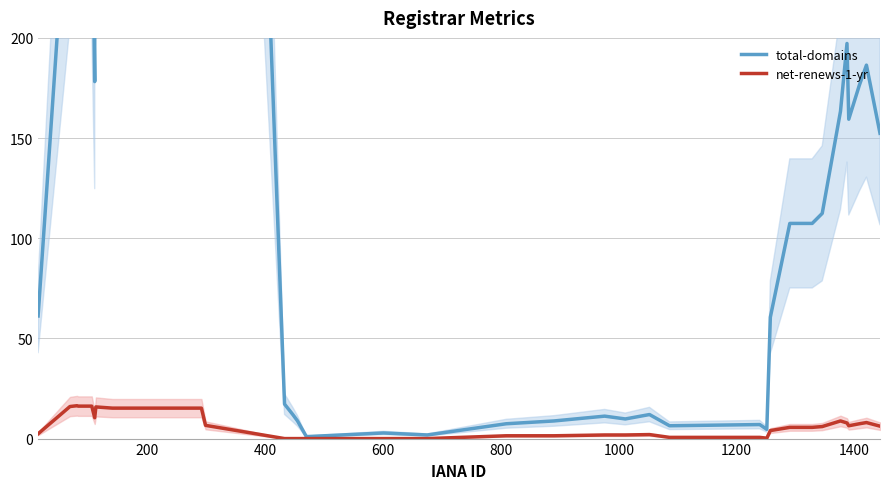

Rank the series by their maximum value, from lowest to highest.

net-renews-1-yr, total-domains